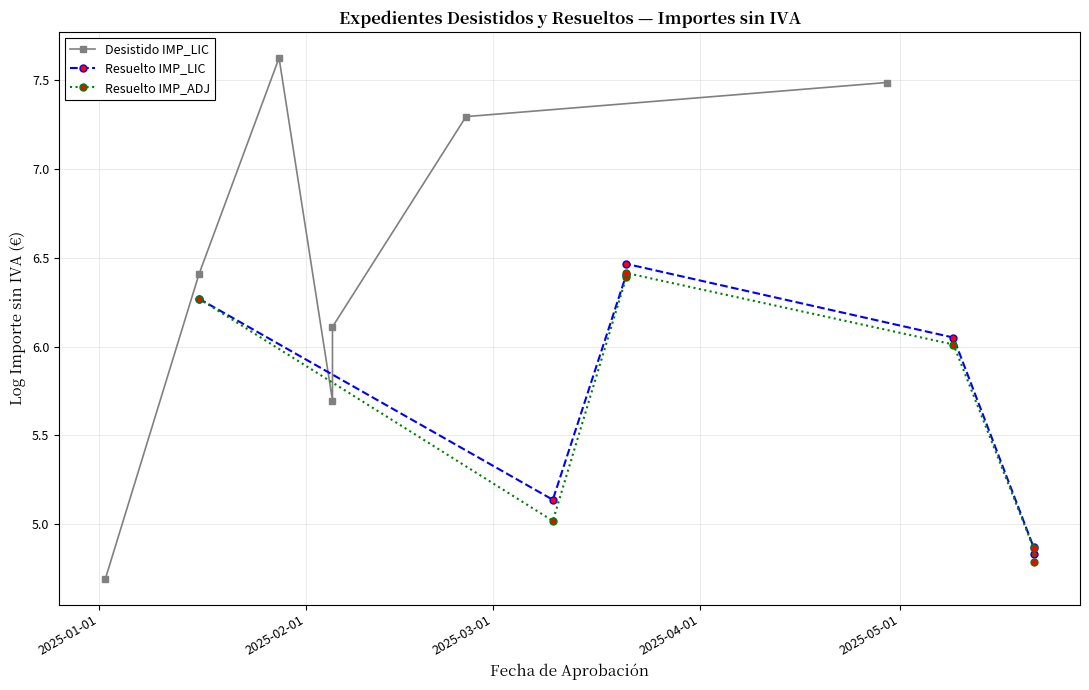

Which series has the largest range (max minus min)?

Desistido IMP_LIC